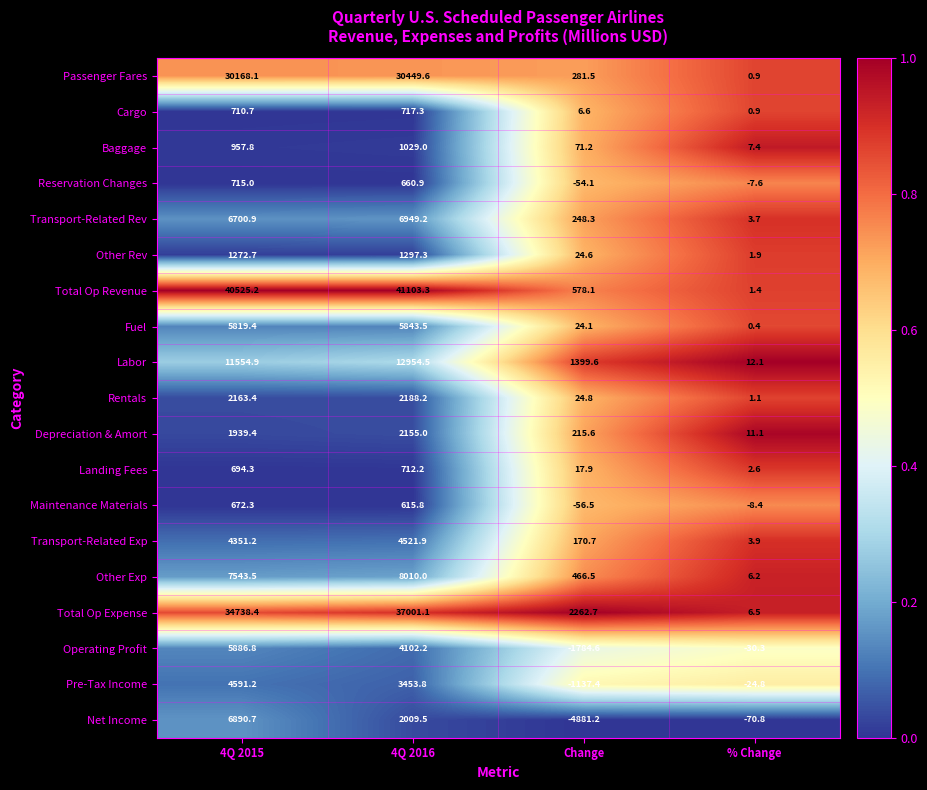

Where is Fuel nearest to the value 2921?

Change